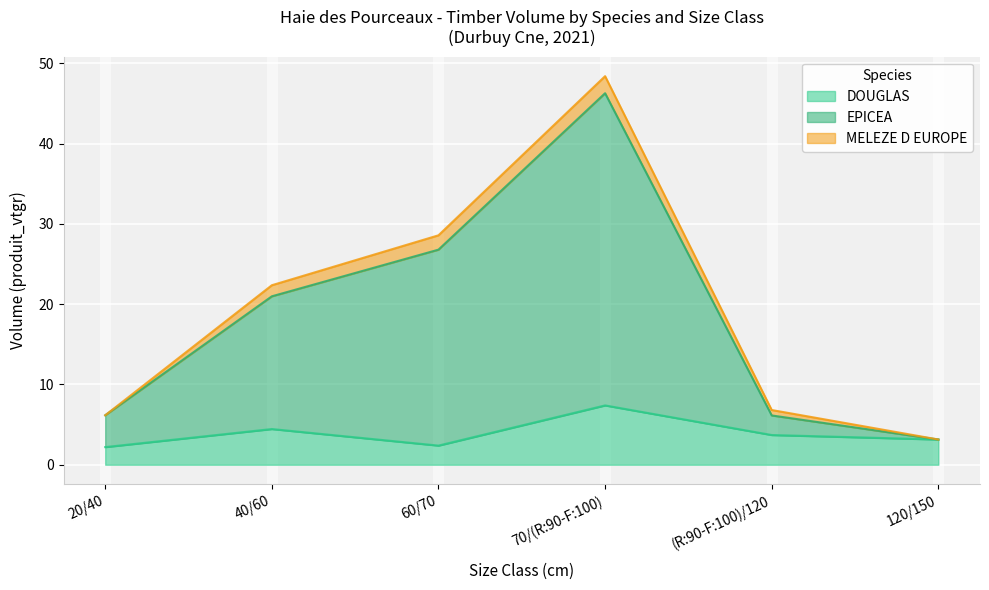

What is the spread (max minus min) of values at 120/150?

3.1